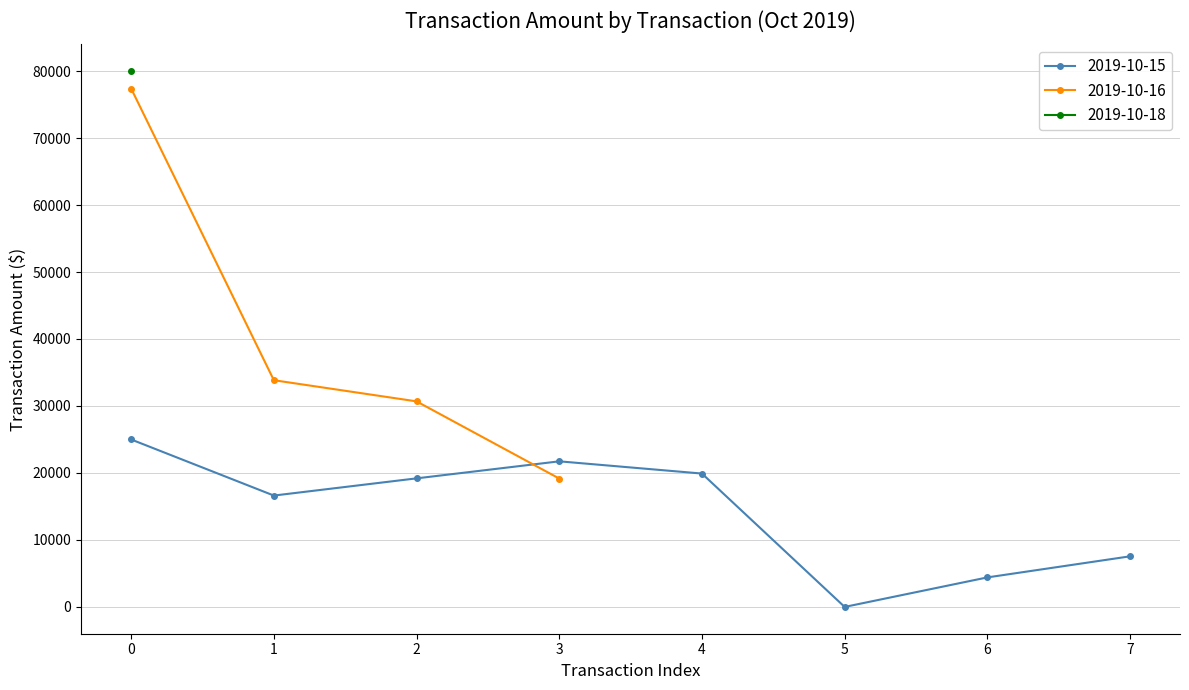

Reading right to left, what are all the values shown in this chart?

Transaction Amount: 19140.4	30676.2	33839.6	7514.0	4362.7	-50.0	19885.8	77441.6	21713.2	19167.4	16597.2	24980.5	80043.9
Transaction Balance: 19140.4	30676.2	33839.6	7514.0	4362.7	-50.0	19885.8	77441.6	21713.2	19167.4	16597.2	24980.5	80043.9